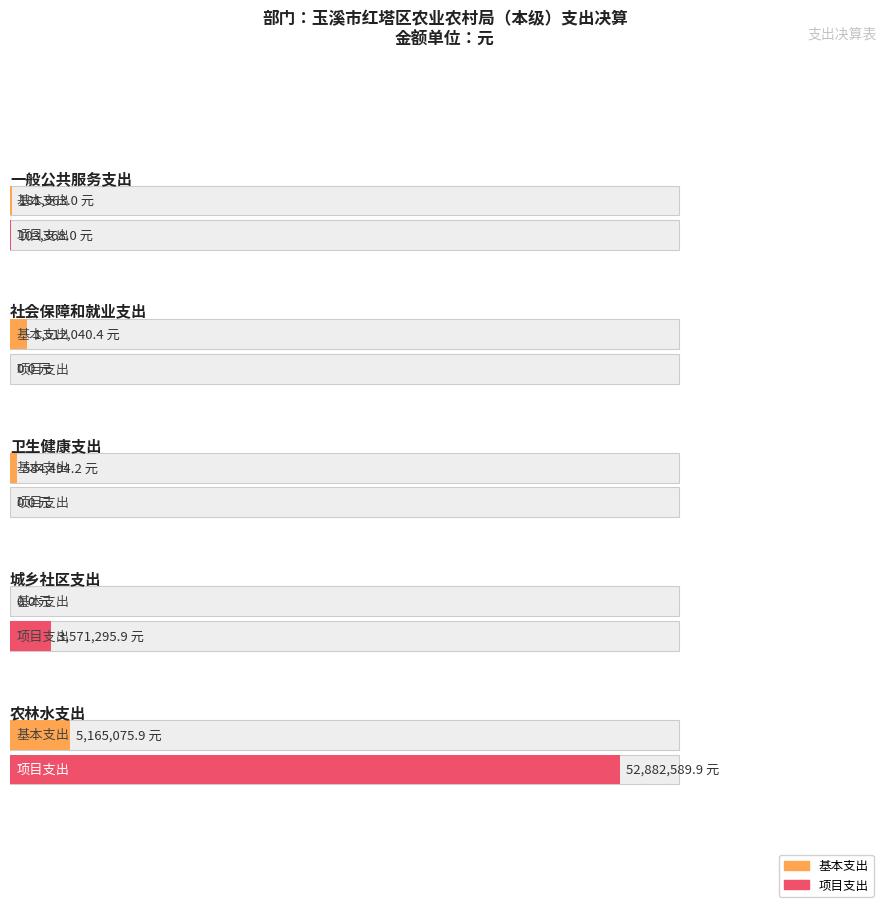

At which label is 基本支出 closest to 2582537?

社会保障和就业支出